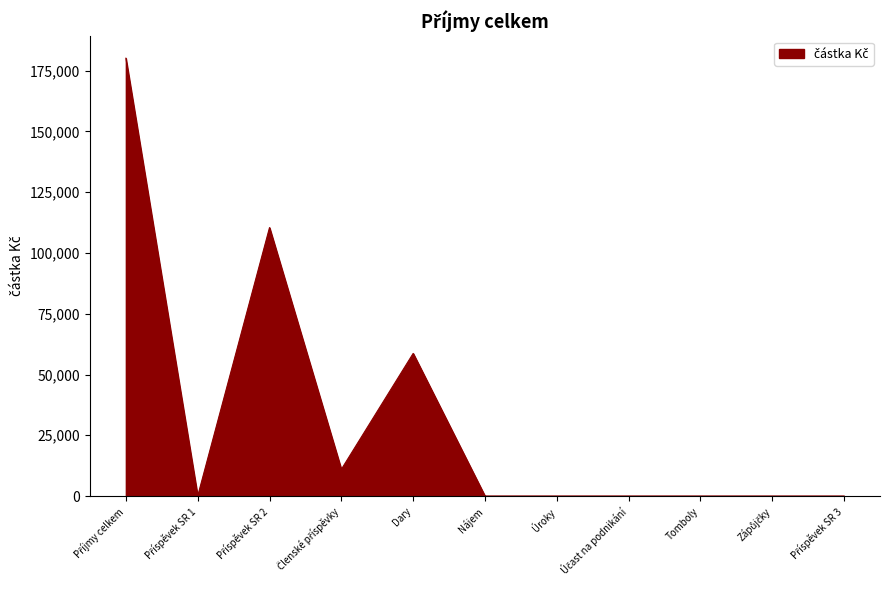

The value at Dary is 12669.2. True or false?

False